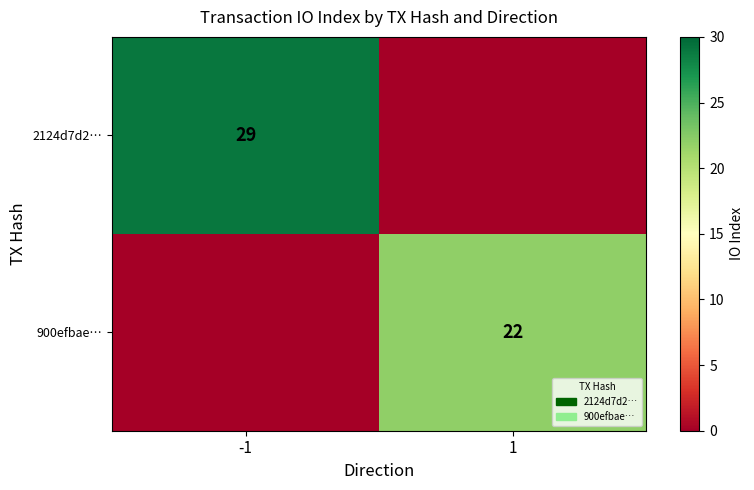

Is it true that 2124d7d2… equals 15 at -1?

False